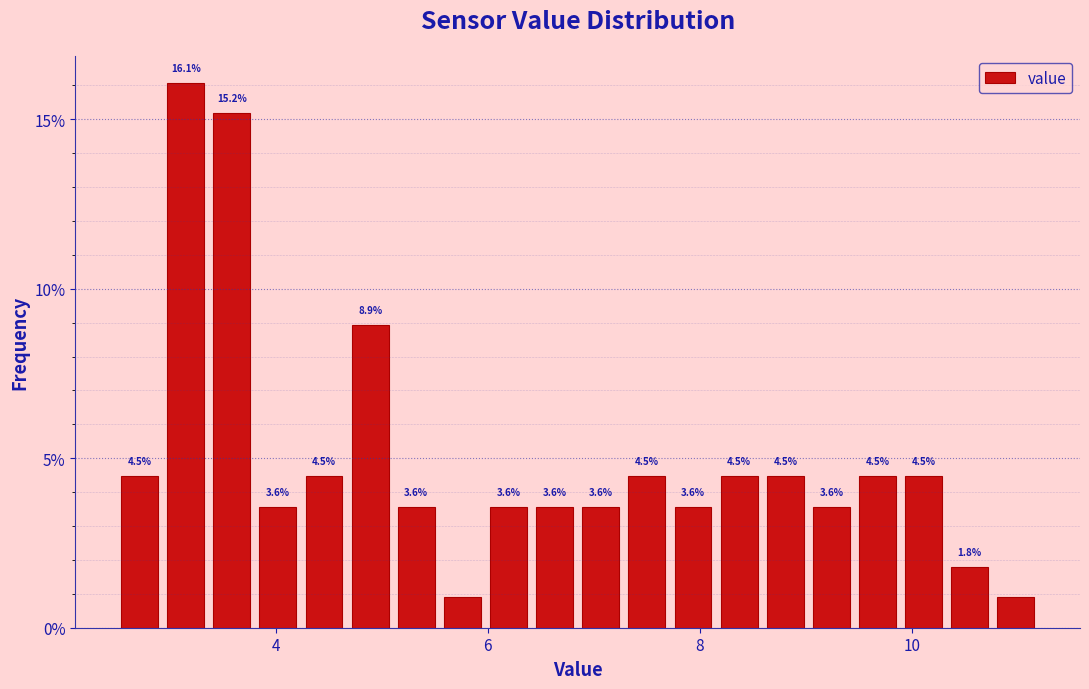

Read against the x-axis, roughly where is the centre of the tallest bar?

3.2